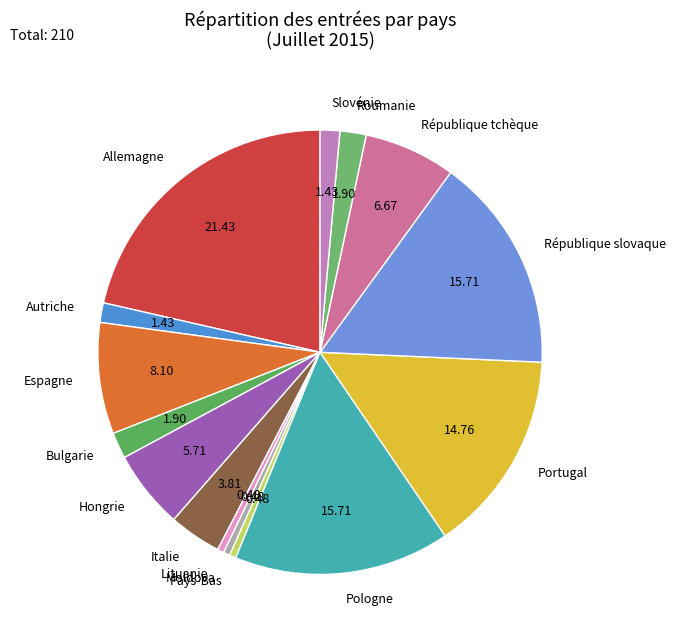

Is the sum of République slovaque and Moldova greater than half?

No